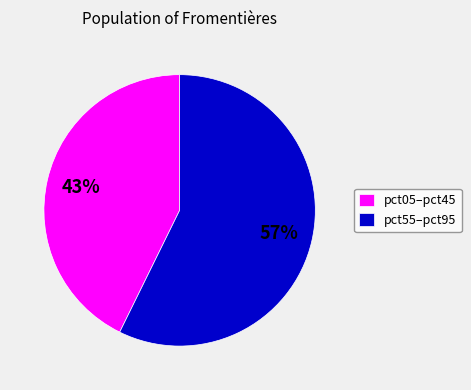

To the nearest percent, what portion does pct55–pct95 represent?

57%